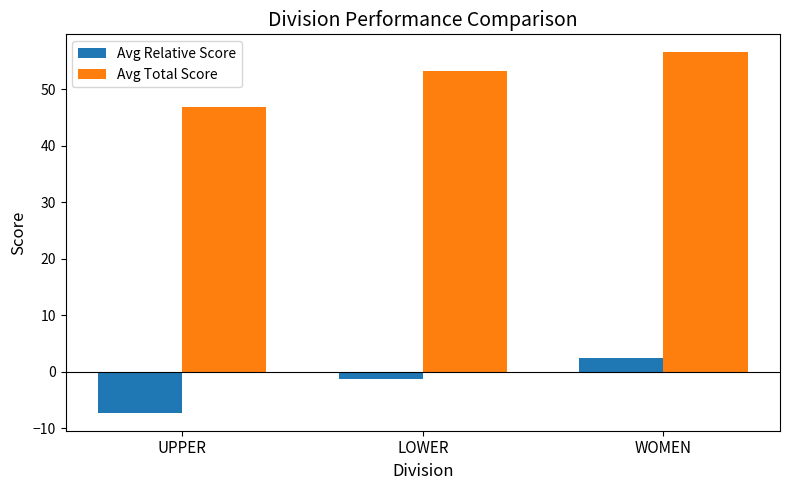

What are all the series names shown in the legend?

Avg Relative Score, Avg Total Score